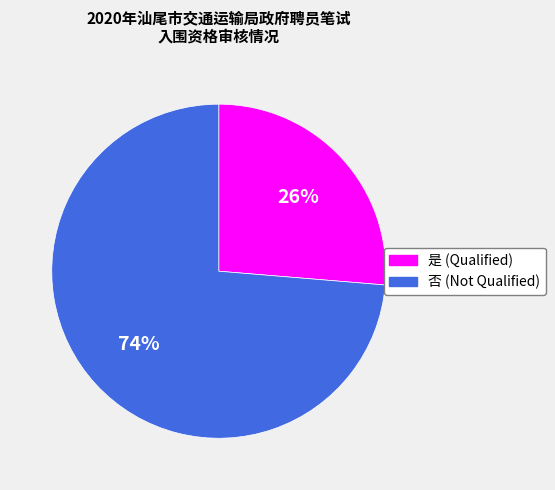

Approximately how many times larger is the value at 是 compared to 否?

0.4